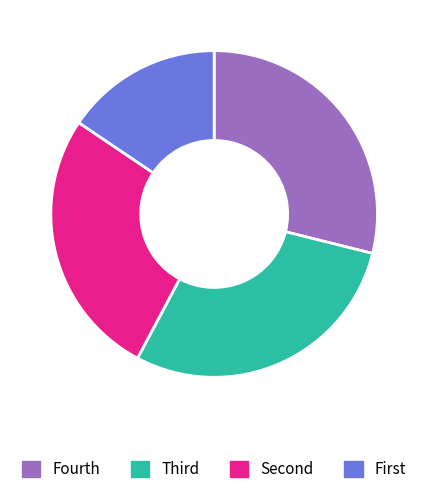

Count the number of slices in the pie.

4